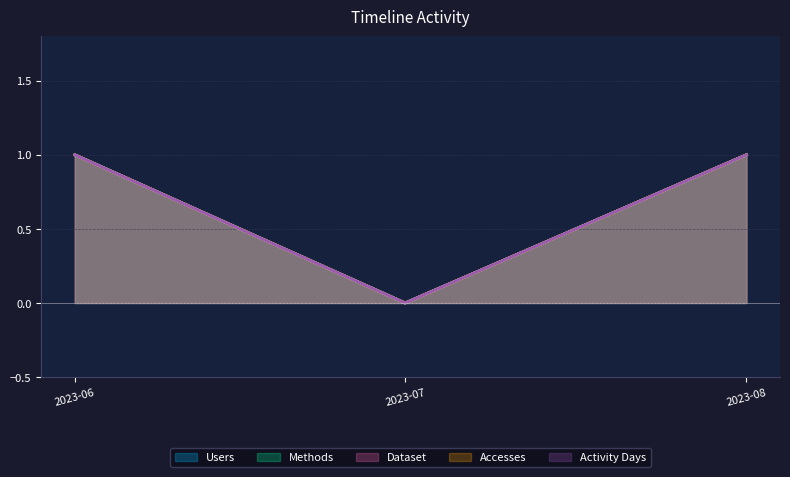

How many values in Users are above zero?

2